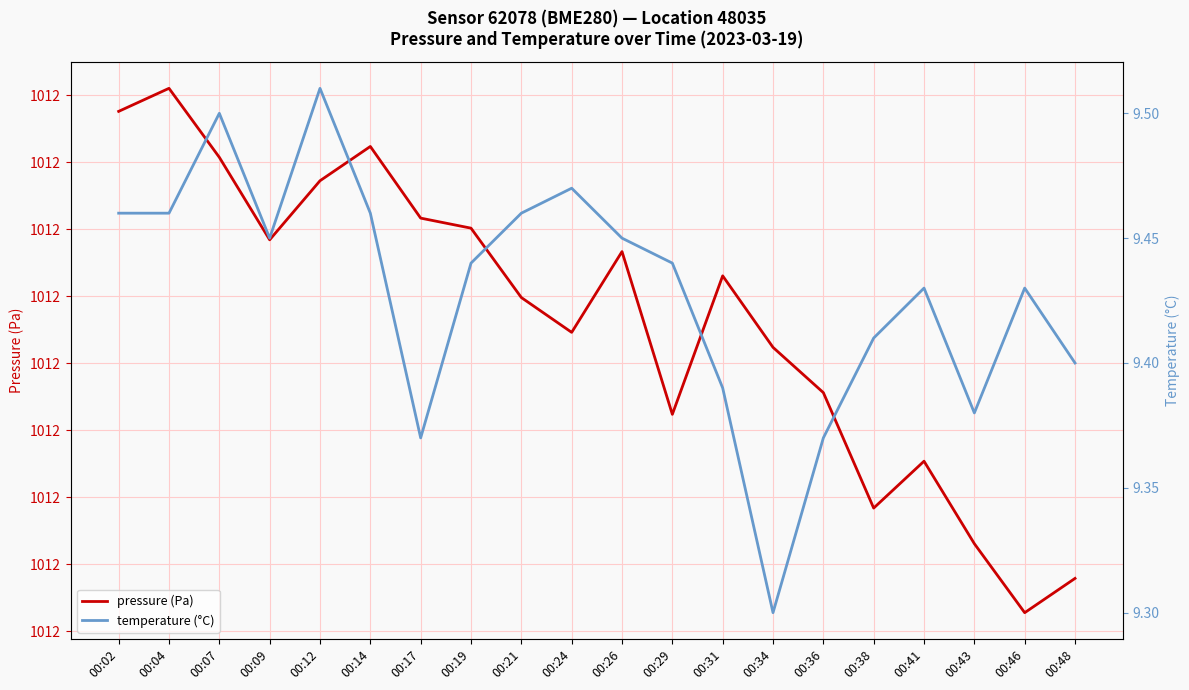

Which label corresponds to the largest value in the chart?

00:04